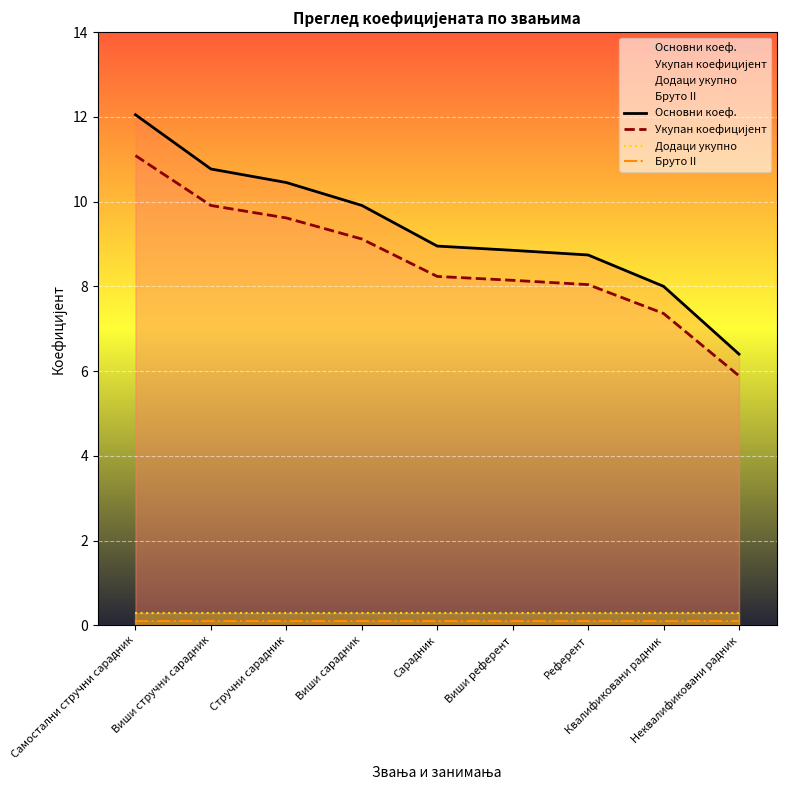

What is the difference between the highest and lowest values at Виши сарадник?

9.8